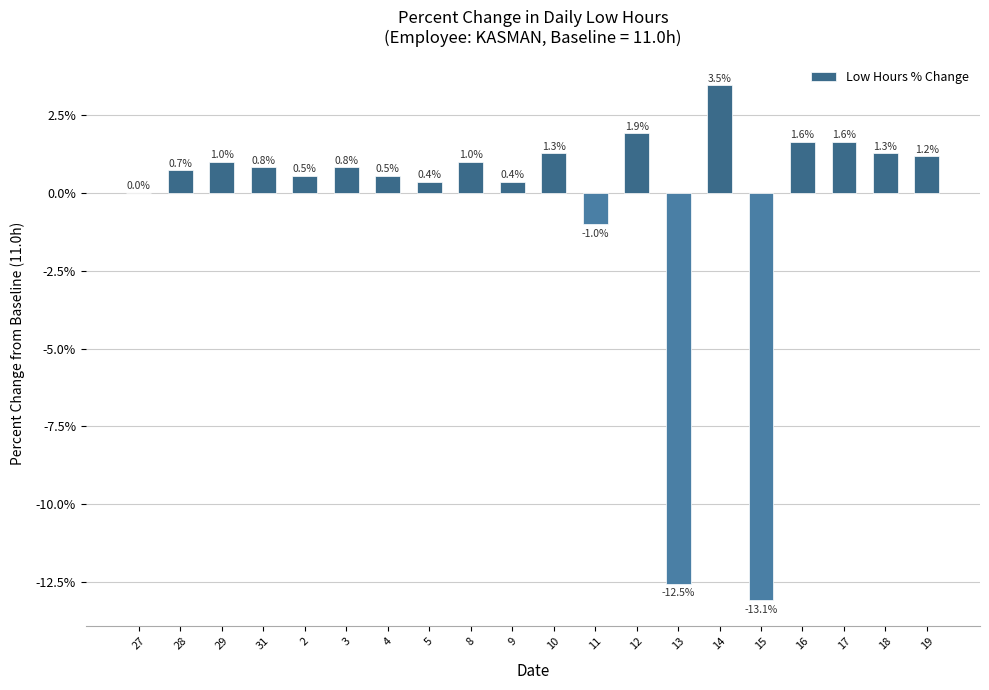

The value at 10 is 2.2. True or false?

False